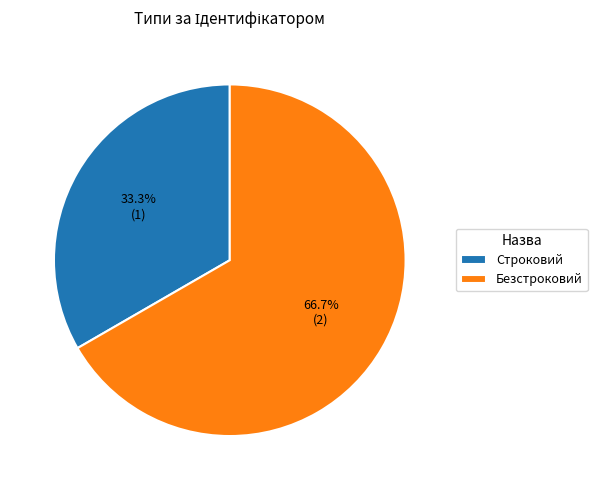

Rank the categories by value from lowest to highest.

Строковий, Безстроковий